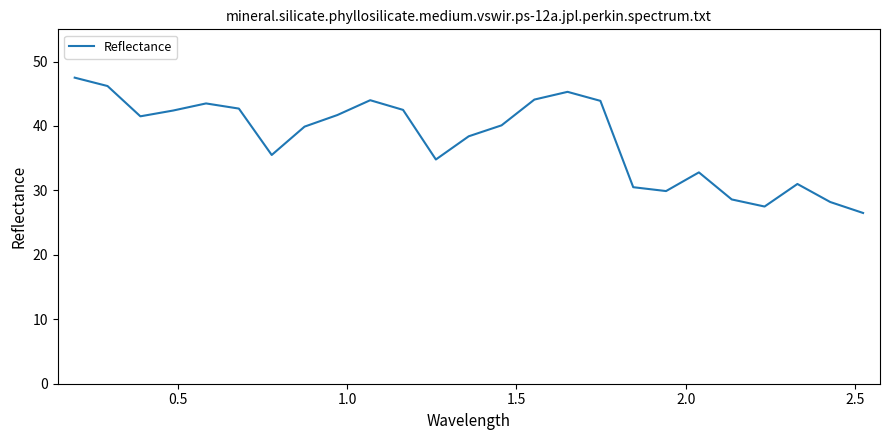

What is the maximum value shown in the chart?

47.5